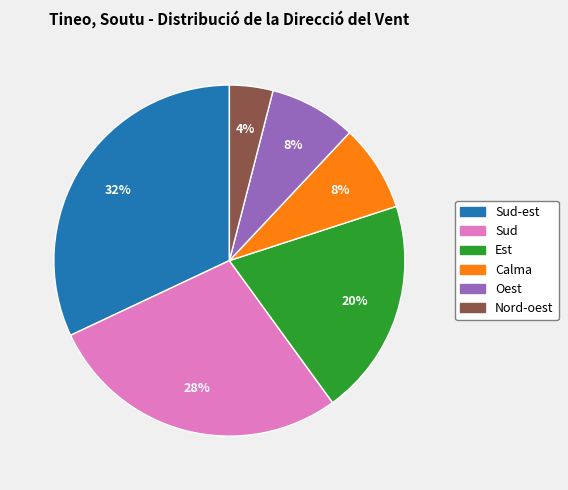

How many slices are in this pie chart?

6